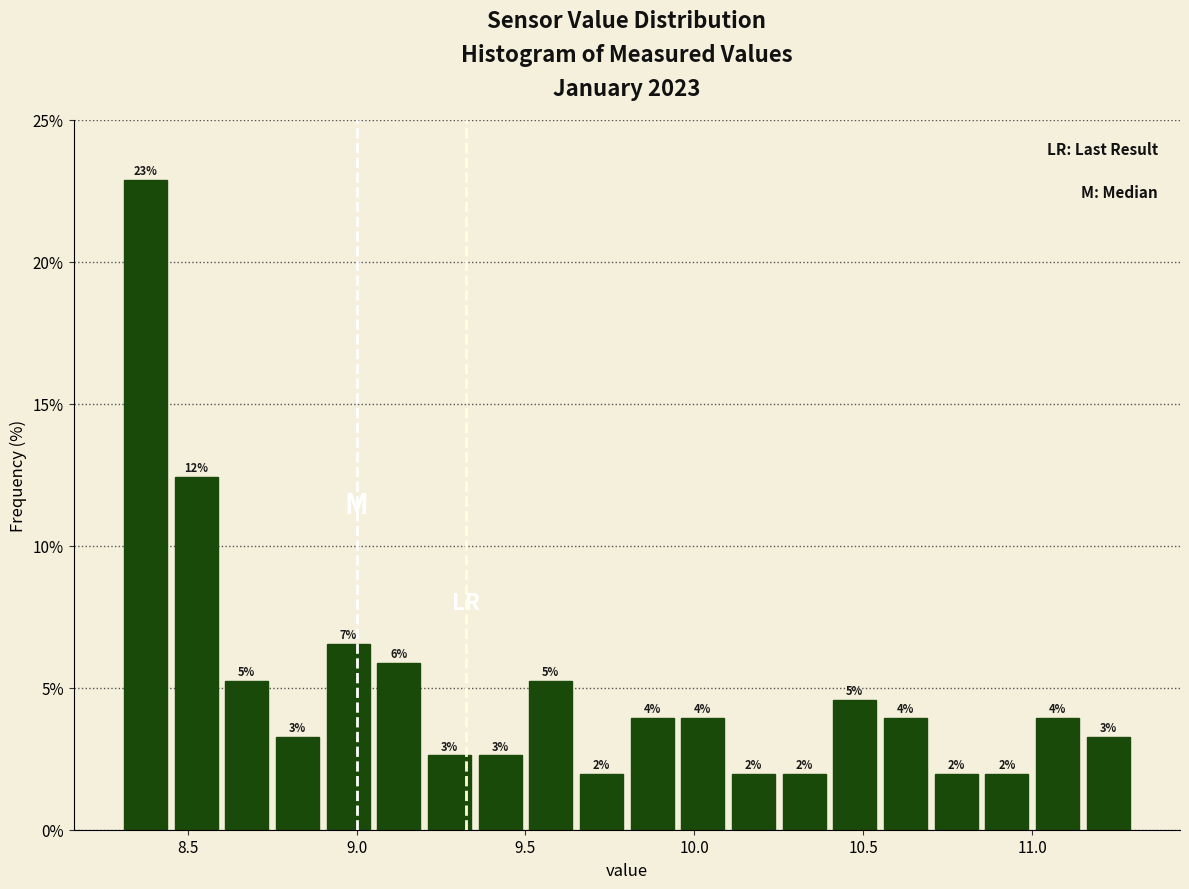

Read against the x-axis, roughly where is the centre of the tallest bar?

8.40